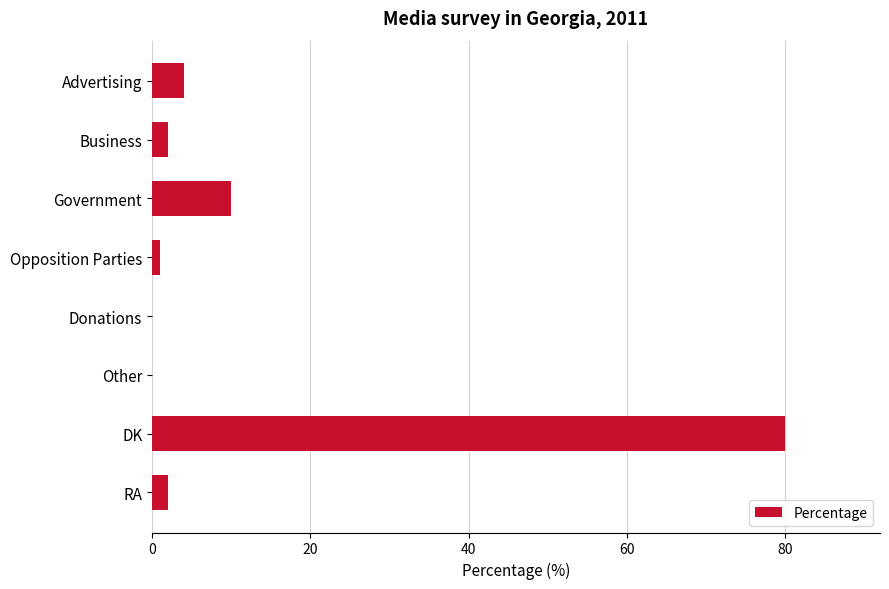

Between Advertising and Business, which is larger?

Advertising